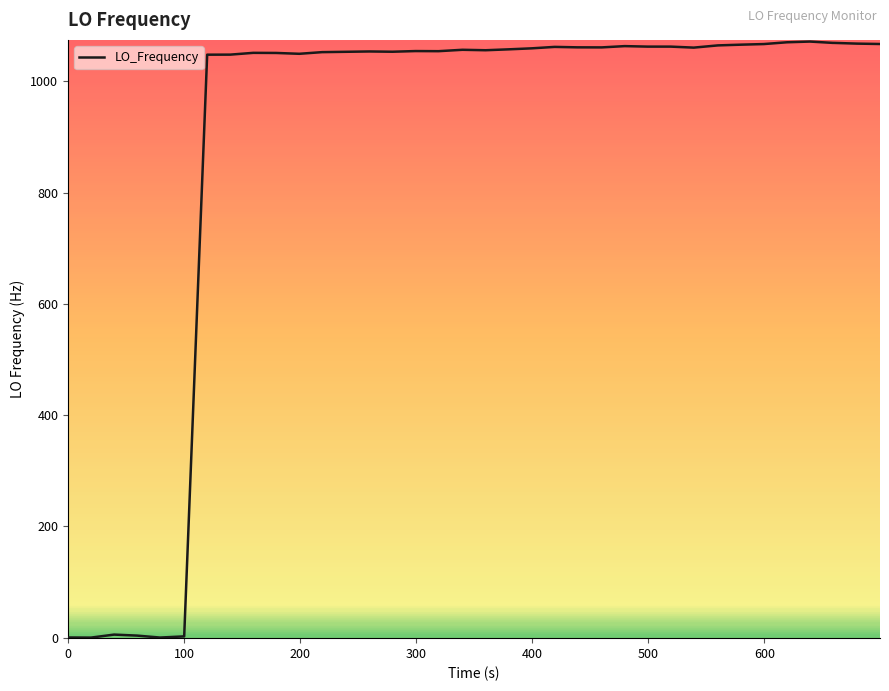

What is the difference between the maximum and minimum values?

1071.7